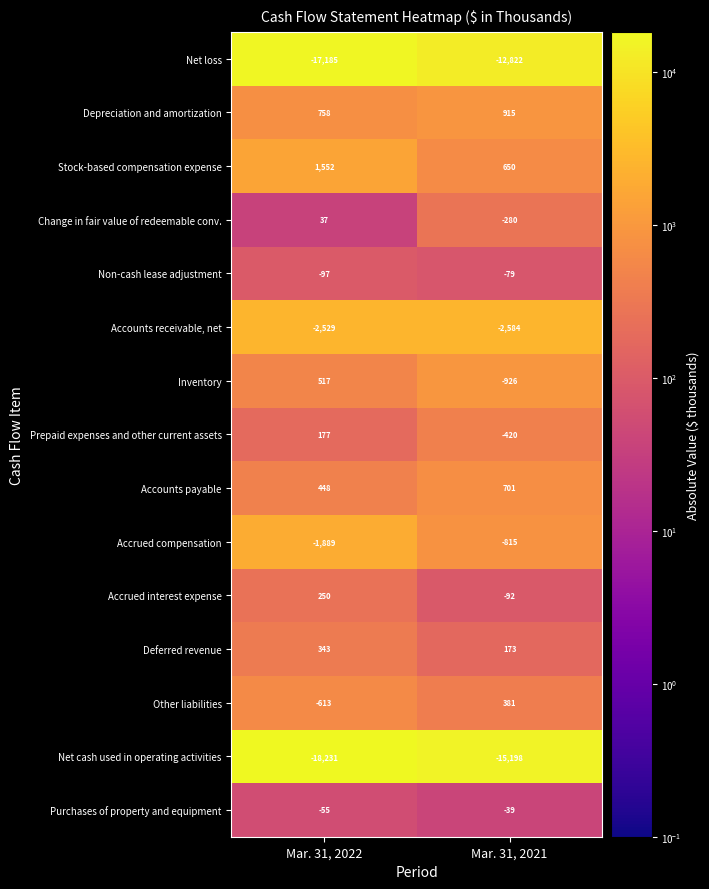

Is it true that Purchases of property and equipment equals -39 at Mar. 31, 2021?

True